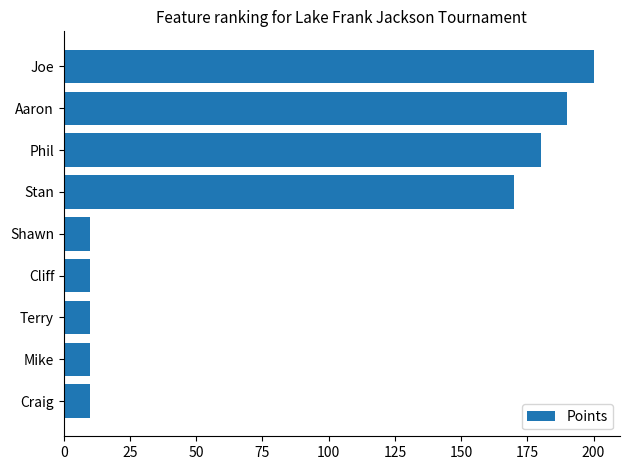

Reading bottom to top, what are all the values shown in this chart?

10	10	10	10	10	170	180	190	200